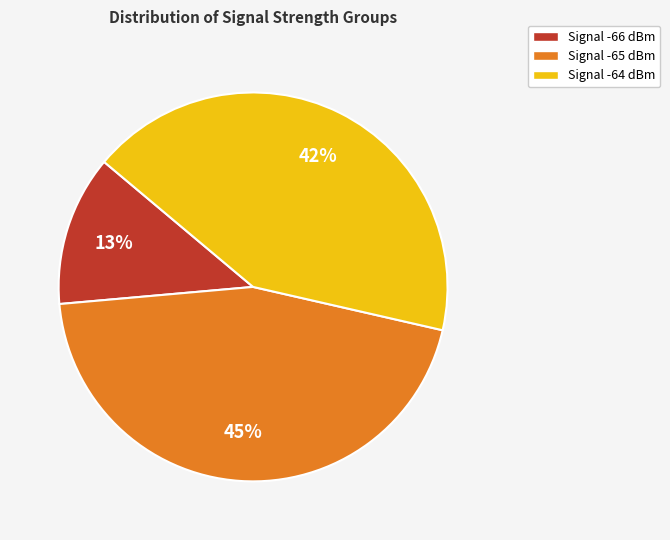

Is Signal -65 dBm the majority of the pie?

No